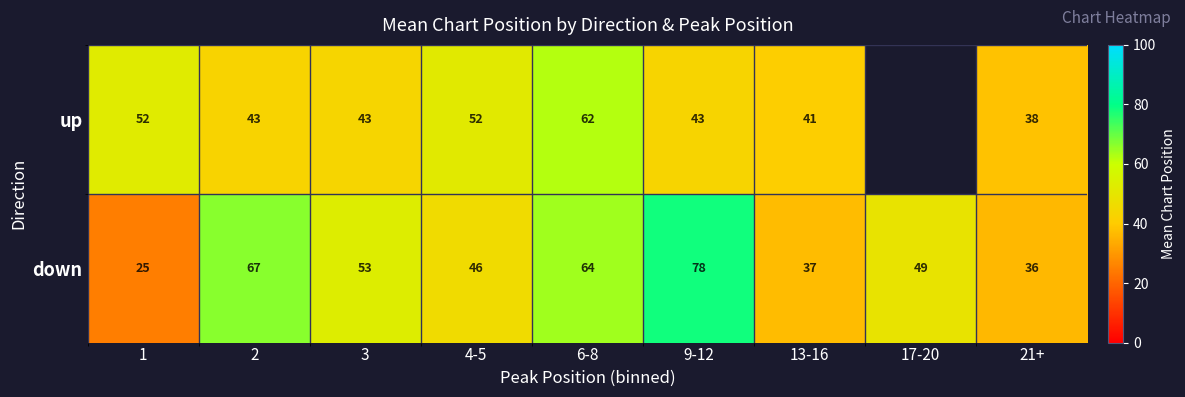

What is the difference between the highest and lowest values at 21+?

2.0